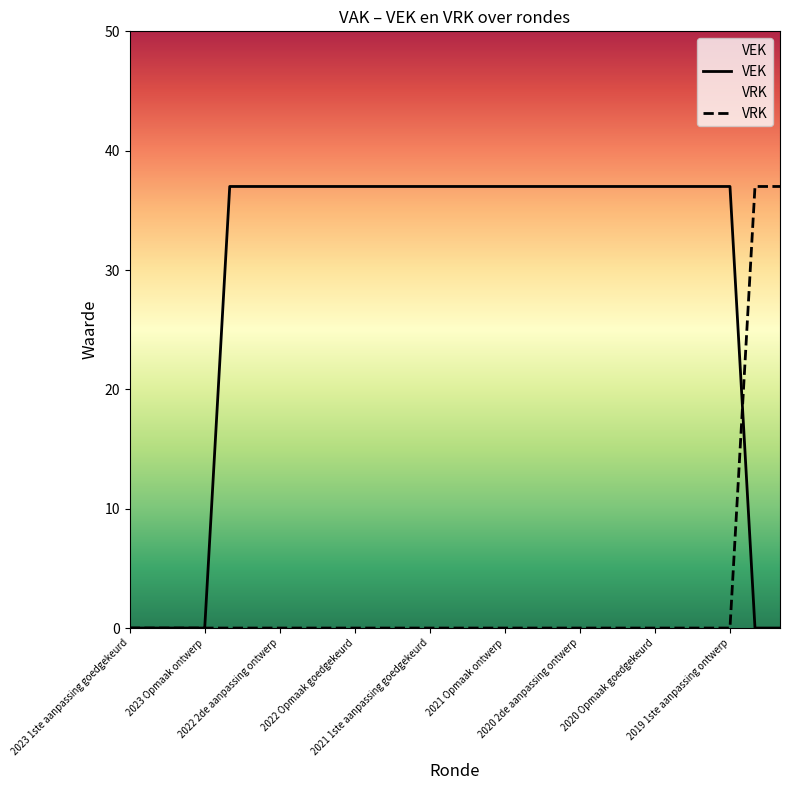

Which category has the highest value across all series?

2022 uitvoering